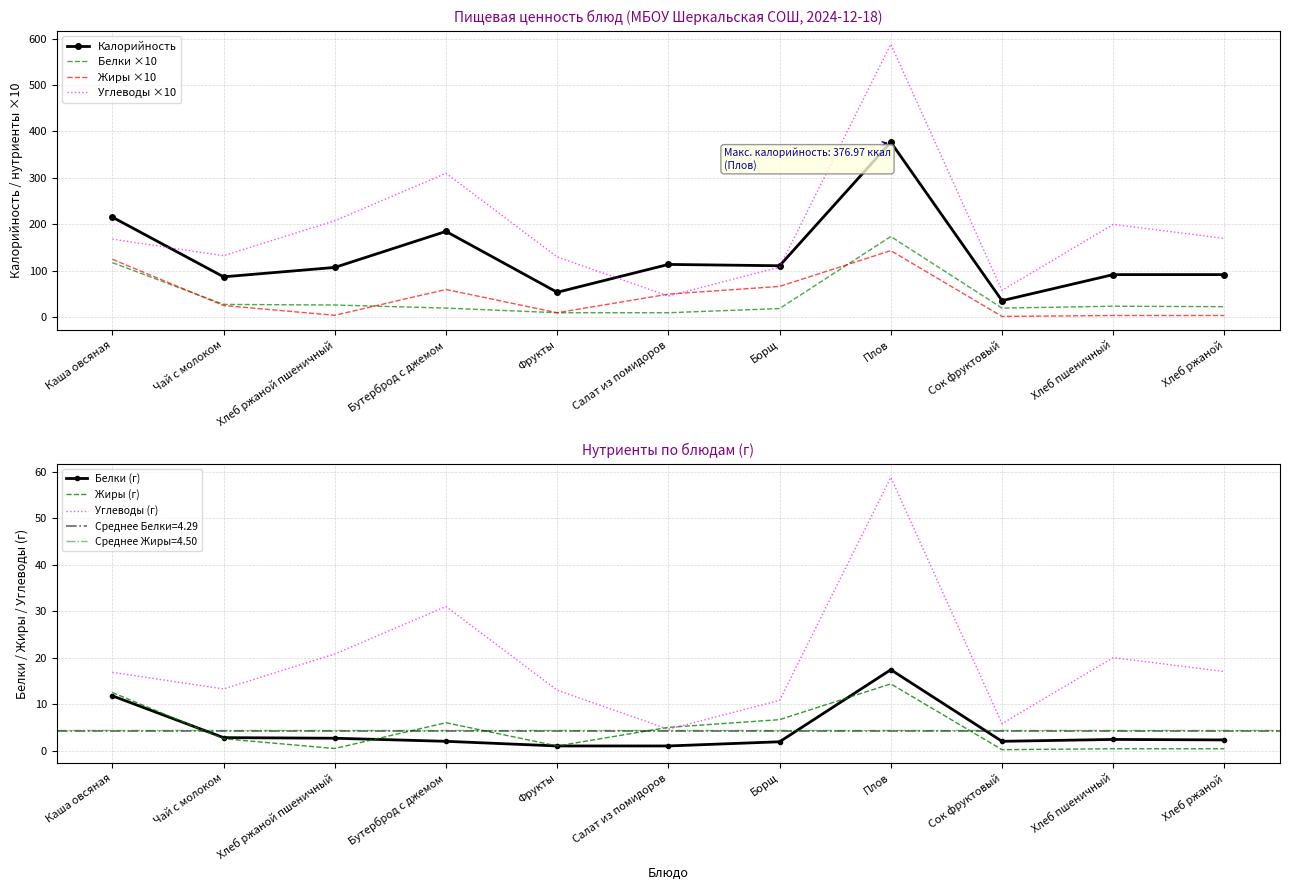

Reading left to right, what are all the values shown in this chart?

Калорийность: Каша овсяная=215.7	Чай с молоком=87.2	Хлеб ржаной пшеничный=107.5	Бутерброд с джемом=185.0	Фрукты=54.0	Салат из помидоров=113.9	Борщ=111.1	Плов=377.0	Сок фруктовый=36.0	Хлеб пшеничный=92.0	Хлеб ржаной=92.0
Белки: Каша овсяная=117.8	Чай с молоком=27.9	Хлеб ржаной пшеничный=26.6	Бутерброд с джемом=20.0	Фрукты=10.0	Салат из помидоров=10.0	Борщ=19.0	Плов=174.0	Сок фруктовый=20.0	Хлеб пшеничный=24.0	Хлеб ржаной=23.0
Жиры: Каша овсяная=125.0	Чай с молоком=25.5	Хлеб ржаной пшеничный=4.5	Бутерброд с джемом=60.0	Фрукты=10.0	Салат из помидоров=50.0	Борщ=66.6	Плов=143.6	Сок фруктовый=2.0	Хлеб пшеничный=4.0	Хлеб ржаной=4.0
Углеводы: Каша овсяная=168.4	Чай с молоком=132.7	Хлеб ржаной пшеничный=207.9	Бутерброд с джемом=310.0	Фрукты=130.0	Салат из помидоров=46.0	Борщ=108.1	Плов=587.9	Сок фруктовый=58.0	Хлеб пшеничный=200.0	Хлеб ржаной=170.0